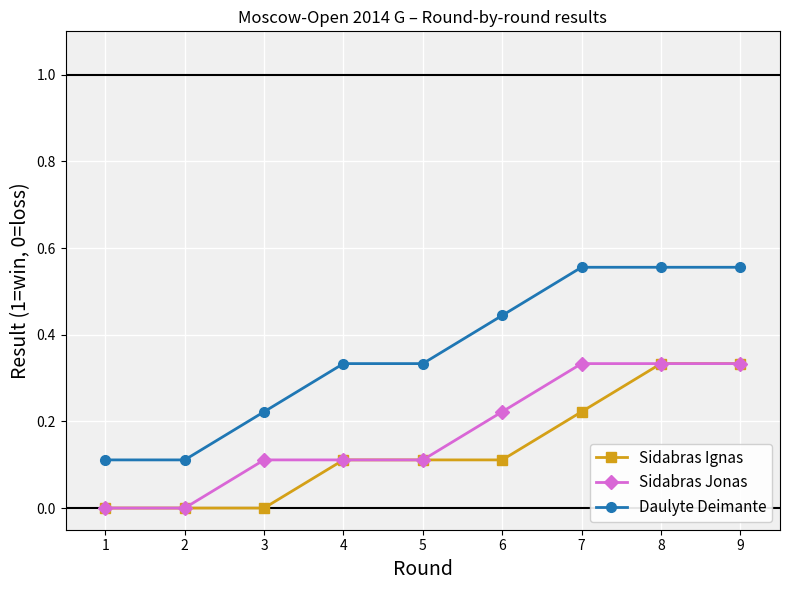

At 6, list the series in order from largest to smallest.

Daulyte Deimante, Sidabras Jonas, Sidabras Ignas